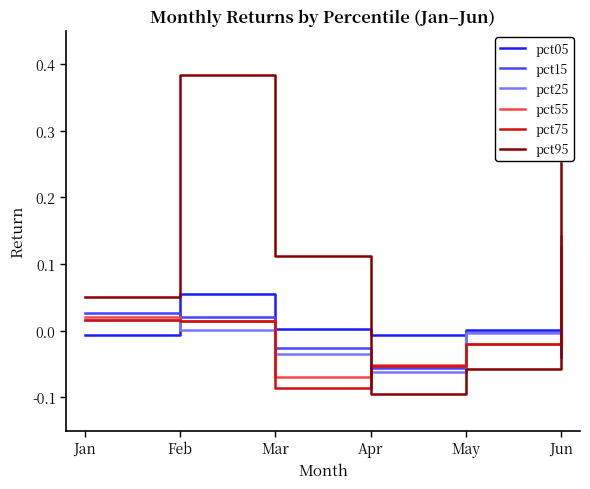

At which category is the sum across all series the highest?

Jun